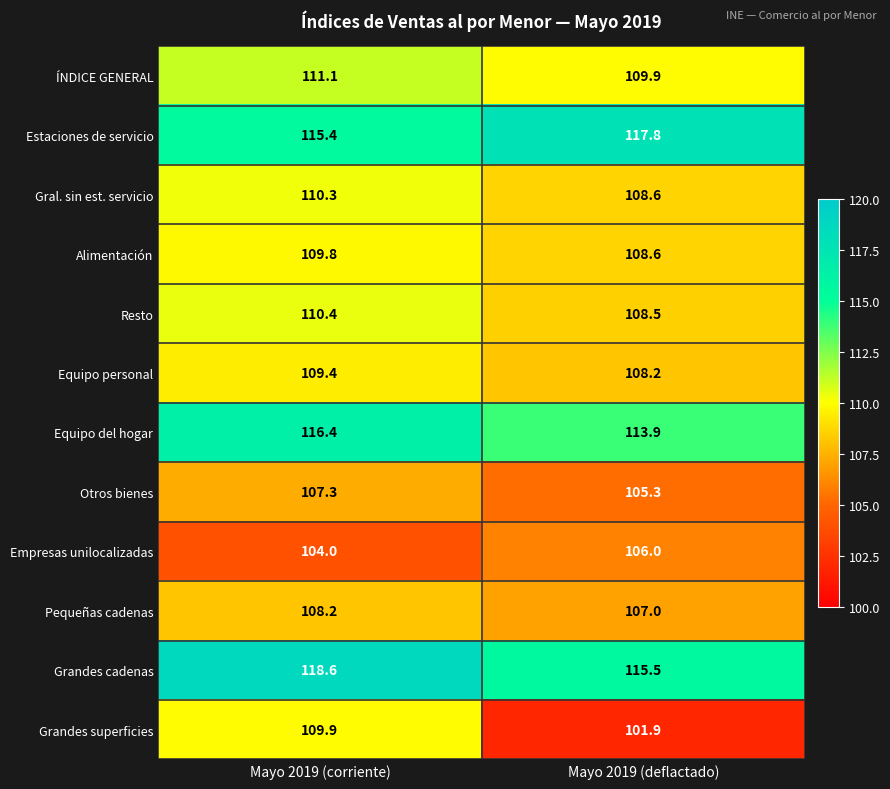

What is the sum of all Otros bienes values?

212.6